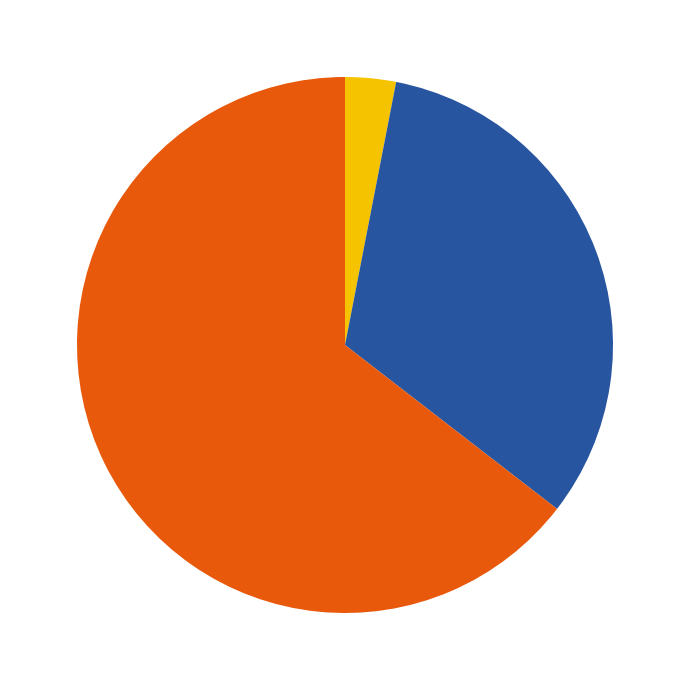

Is there a majority slice in this chart?

Yes